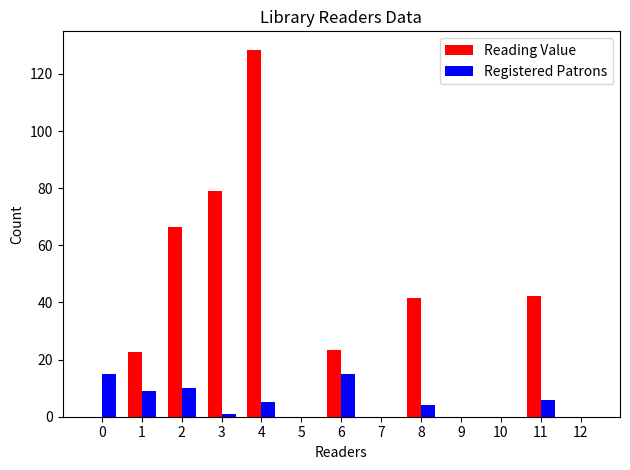

True or false: Reading Value has a value of -75.2 at 0.

False